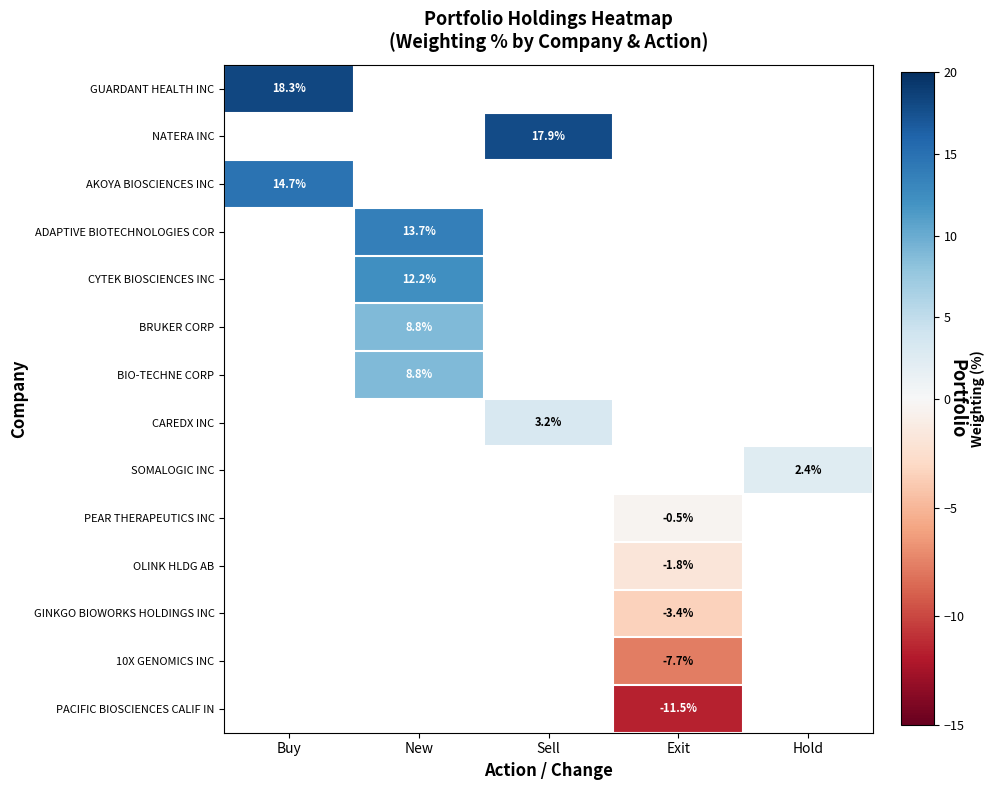

What value does the GINKGO BIOWORKS HOLDINGS INC series have at Exit?

-3.4